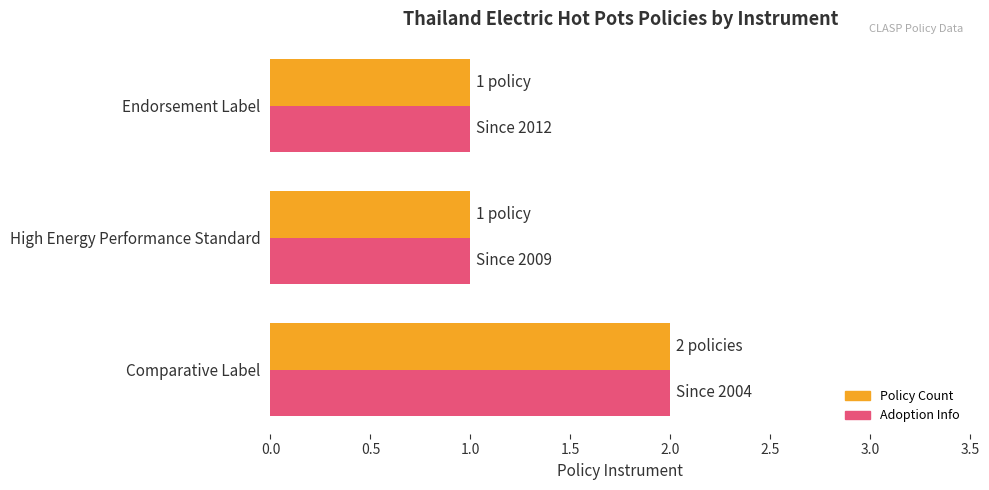

Which label corresponds to the largest value in the chart?

Comparative Label